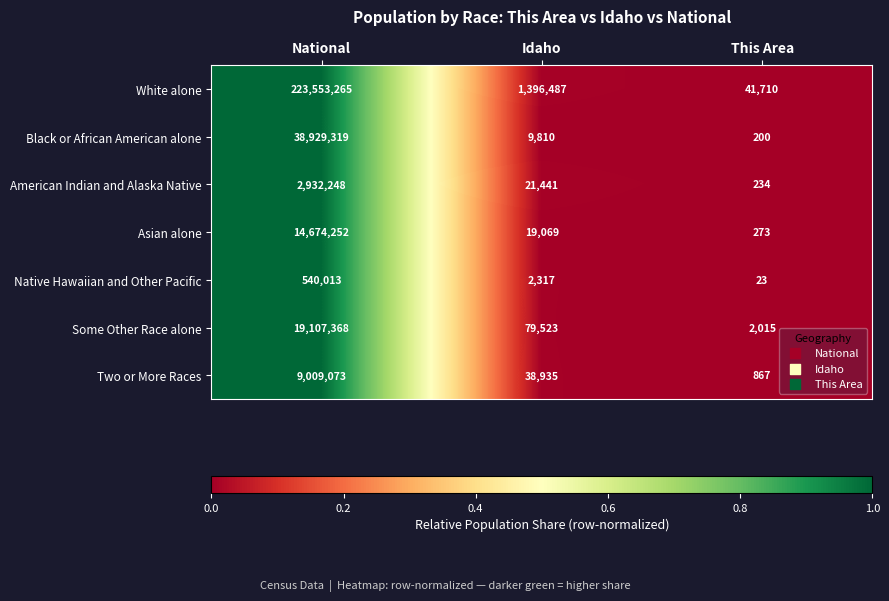

Count the number of data series in this chart.

7